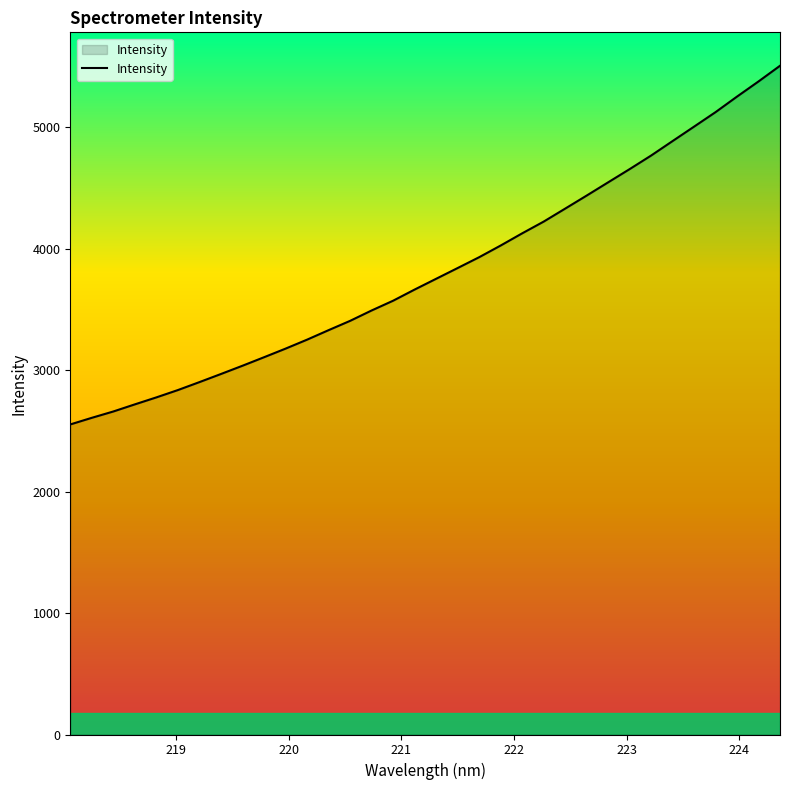

How many categories are shown in the chart?

34